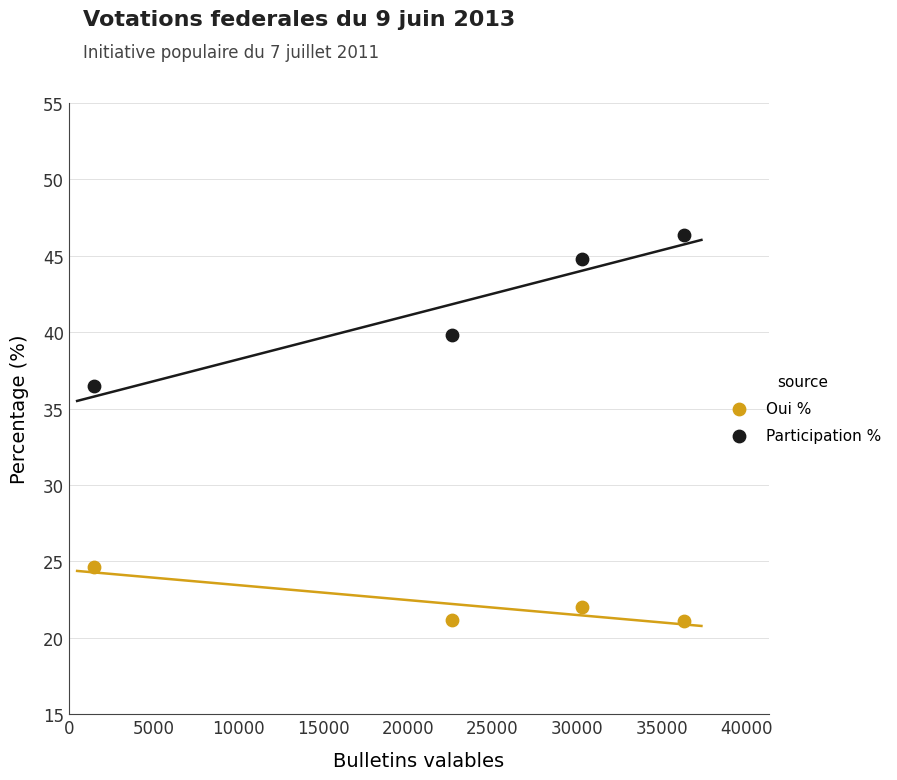

Which series reaches the maximum Y coordinate?

Participation %